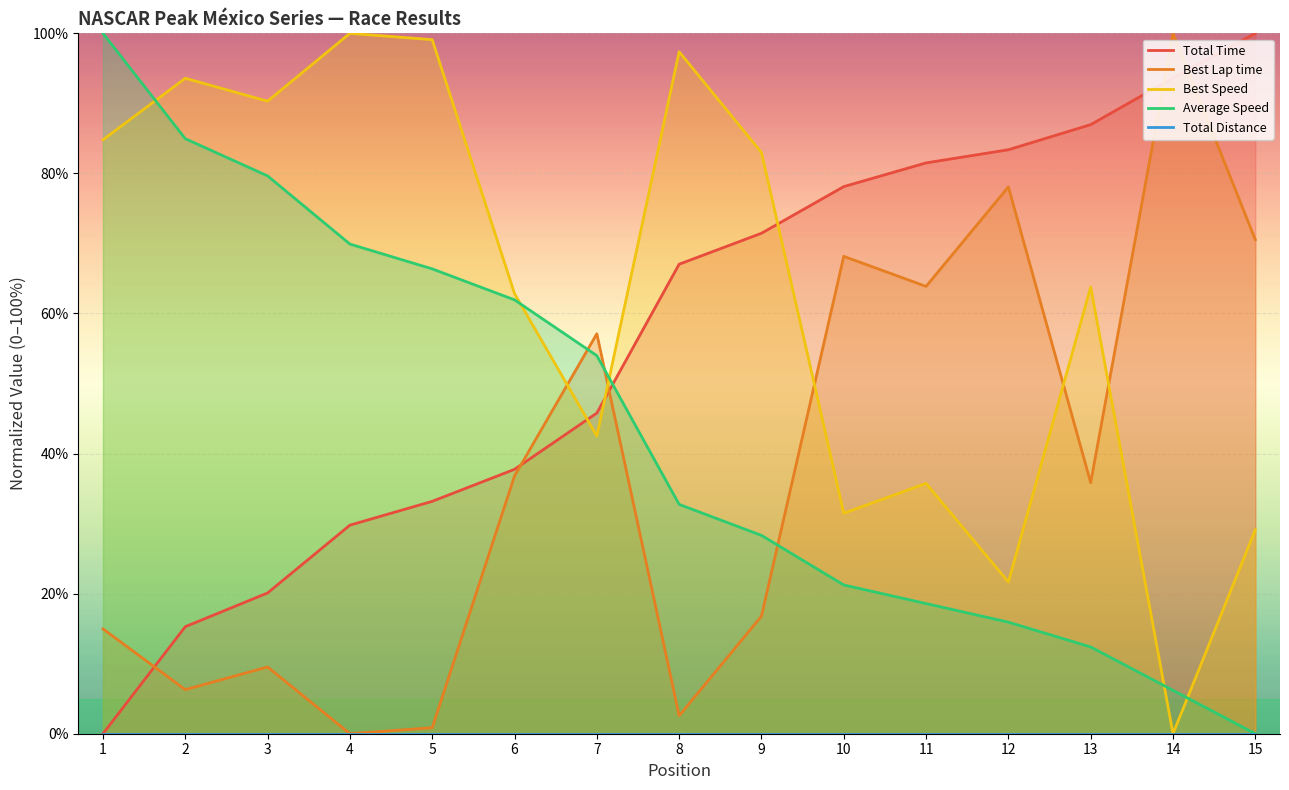

How many data points in Best Lap time are above 35?

8